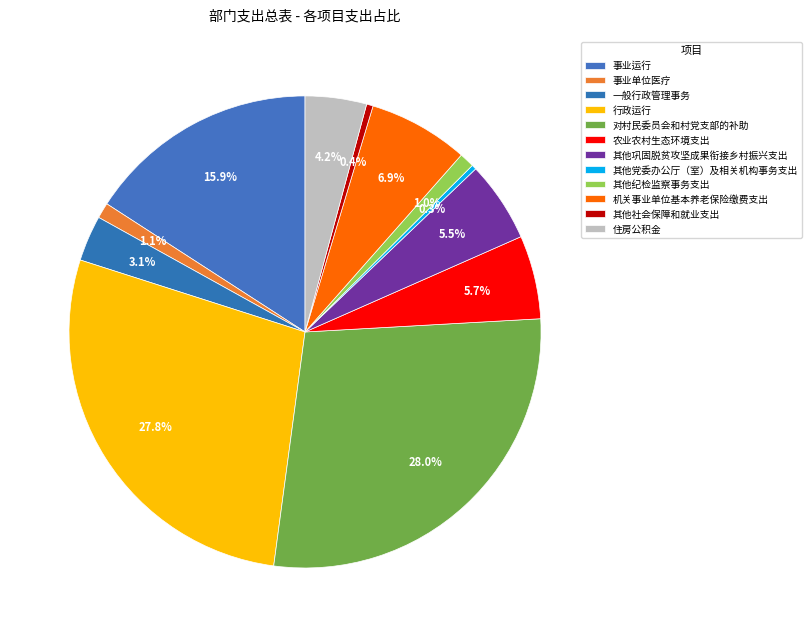

Count the number of slices in the pie.

12